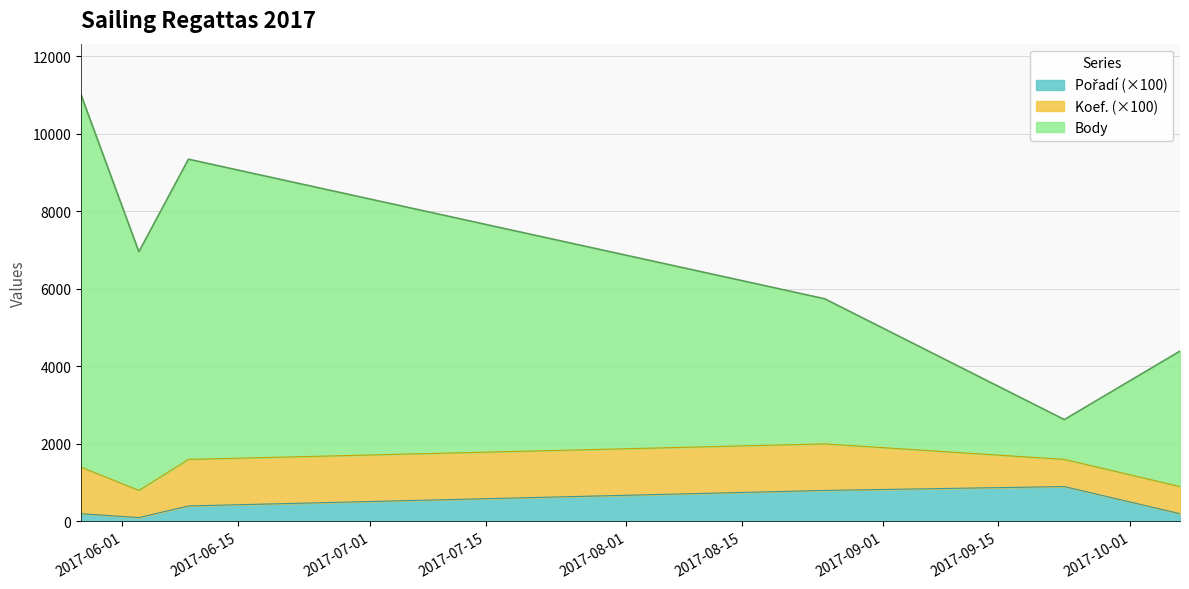

At which label does Pořadí reach its minimum?

2017-06-03